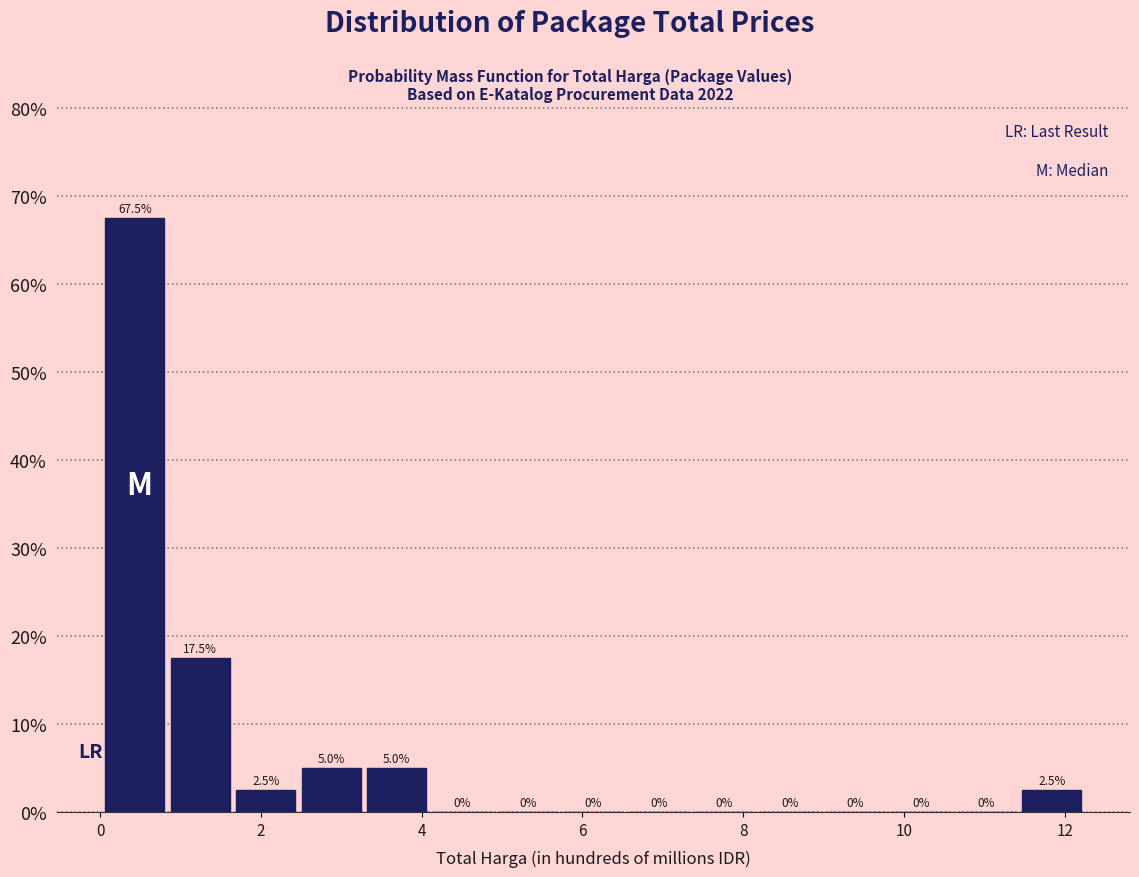

What is the height of the bar covering 2.4 to 3.2 on the x-axis? The bar edges are not printed on the chart, so give them approximately, as read against the axis.

5.0